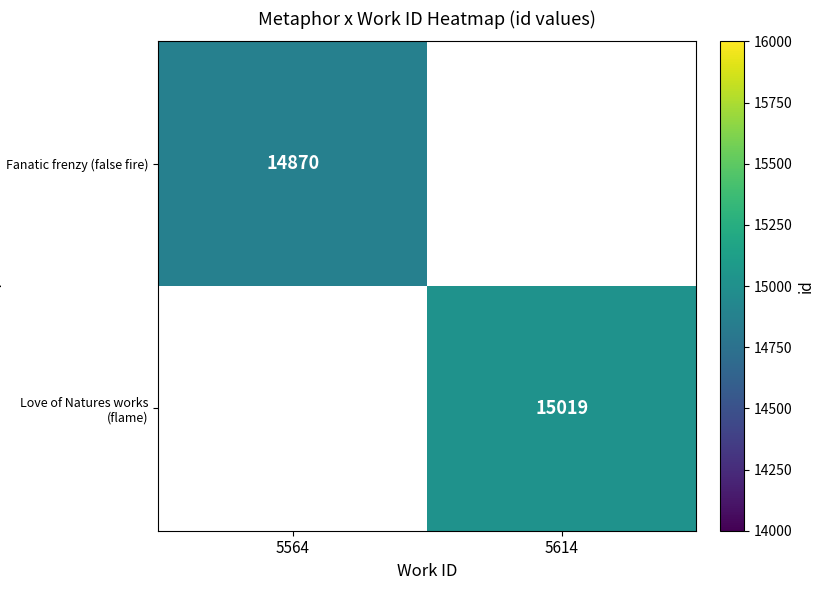

Is it true that Fanatic frenzy (false fire) equals 8173 at 5564?

False